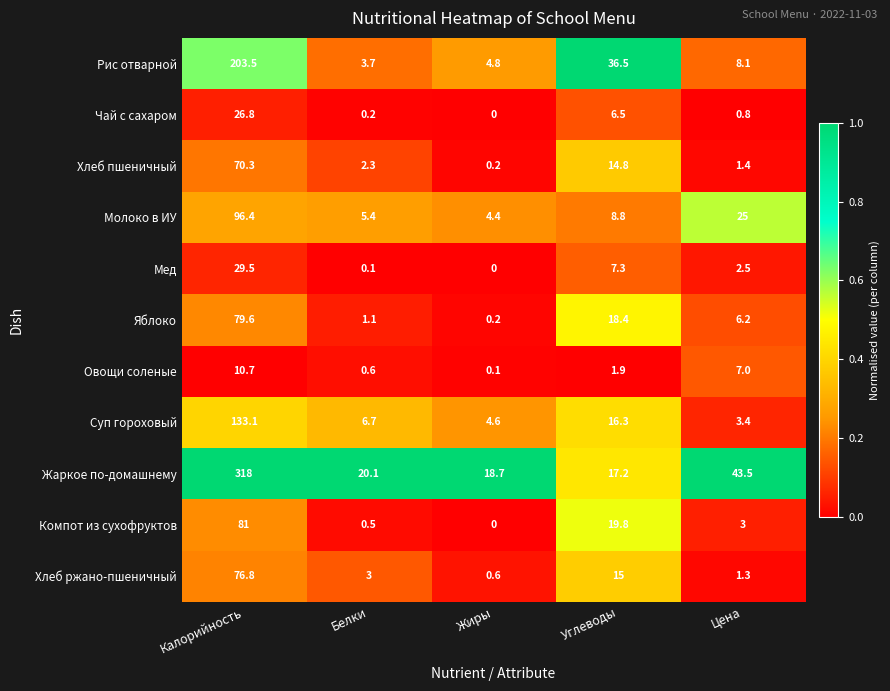

What is the total value across all series at Цена?

102.2